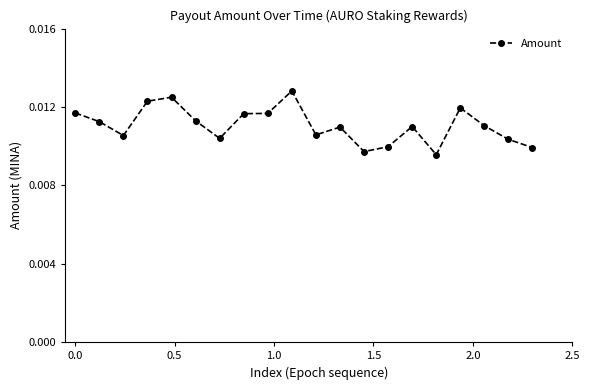

How many values are between 0 and 1?

20